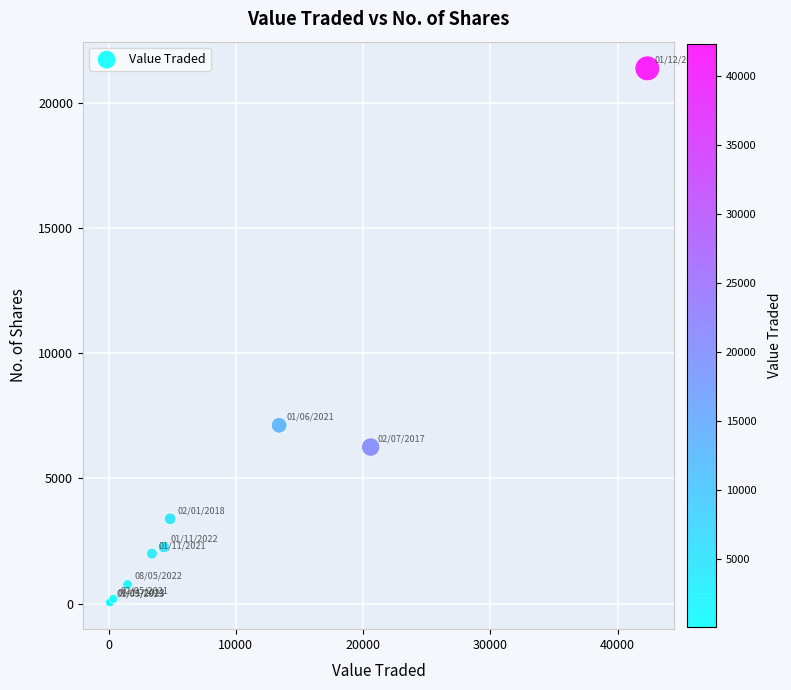

What Y value in the scatter plot is closest to 10712?

7125